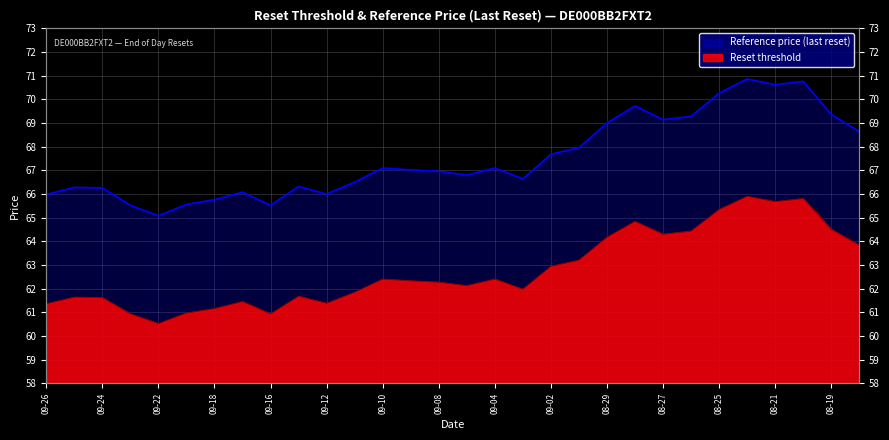

List the series in order of their overall mean, highest first.

Reference price (last reset), Reset threshold